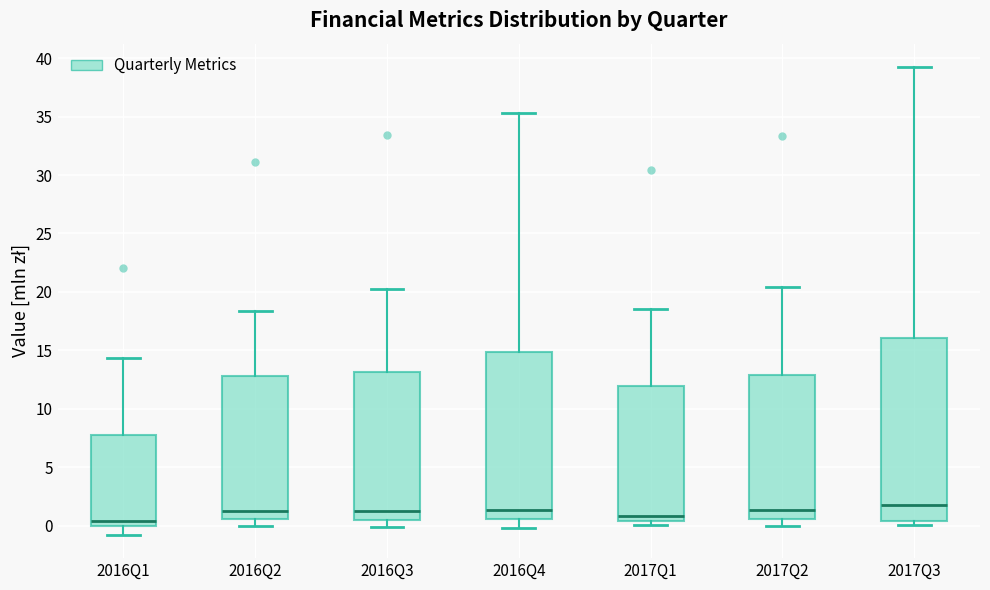

Reading left to right, transcribe this box plot: for each box, give where its median line is, the range the box spans, and where its two whiskers end, as read against the y-axis. The values are not printed on the chart, so give them approximately, as read against the axis.

2016Q1: median 0.5, box 0.0 to 7.5, whiskers -1.0 to 14.5
2016Q2: median 1.5, box 0.5 to 13.0, whiskers 0.0 to 18.5
2016Q3: median 1.5, box 0.5 to 13.0, whiskers 0.0 to 20.0
2016Q4: median 1.5, box 0.5 to 15.0, whiskers 0.0 to 35.5
2017Q1: median 1.0, box 0.5 to 12.0, whiskers 0.0 to 18.5
2017Q2: median 1.5, box 0.5 to 13.0, whiskers 0.0 to 20.5
2017Q3: median 1.5, box 0.5 to 16.0, whiskers 0.0 to 39.0